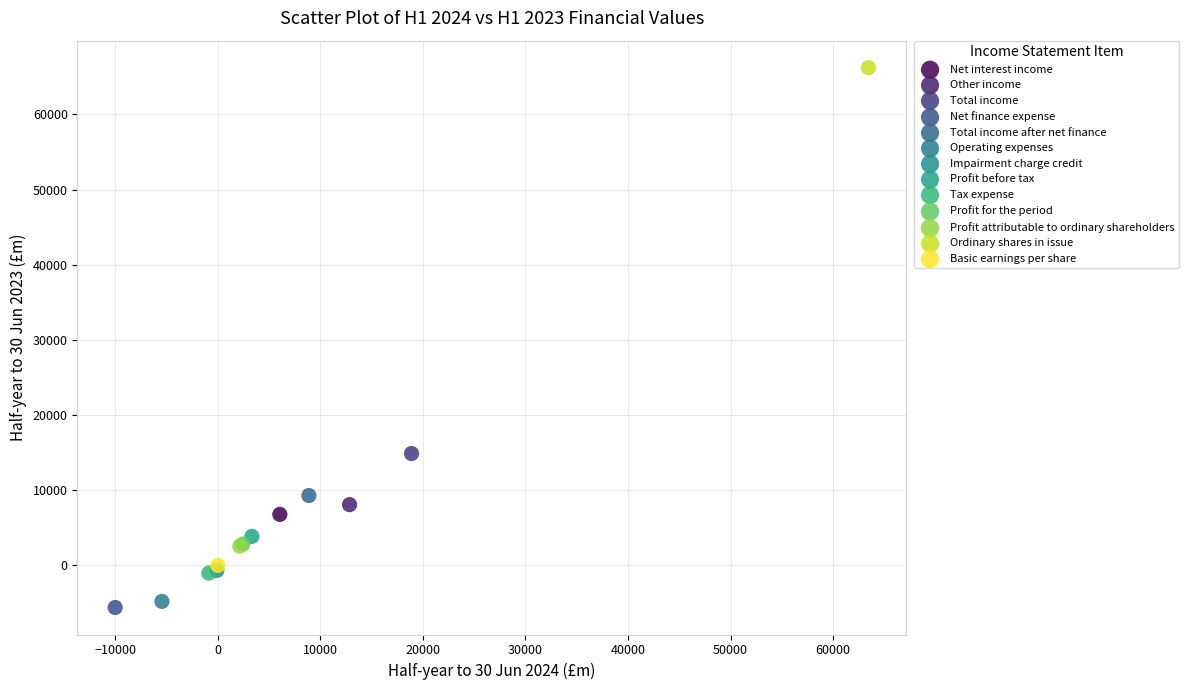

What are all the series names shown in the legend?

Net interest income, Other income, Total income, Net finance expense, Total income after net finance, Operating expenses, Impairment charge credit, Profit before tax, Tax expense, Profit for the period, Profit attributable to ordinary shareholders, Ordinary shares in issue, Basic earnings per share